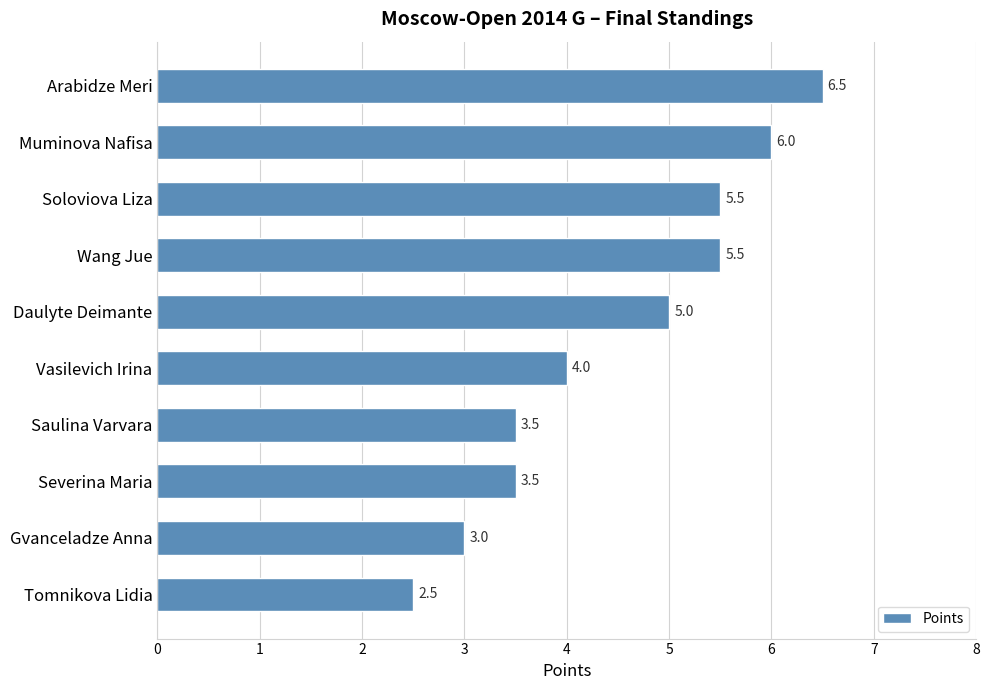

The chart shows a value of 3.4 at Daulyte Deimante. True or false?

False